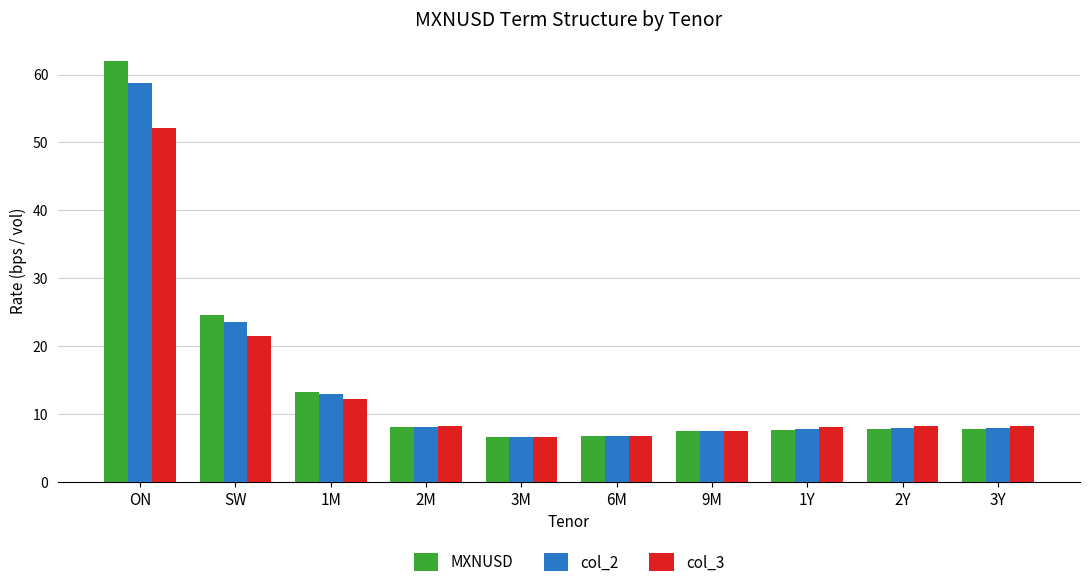

At which label does col_3 reach its peak?

ON